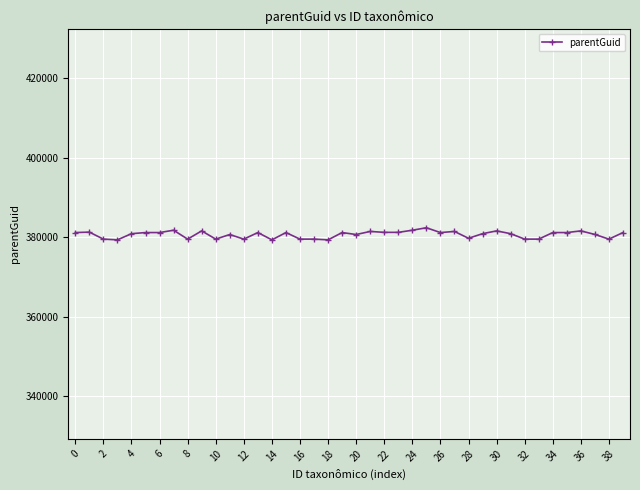

What is the minimum value shown in the chart?

379363